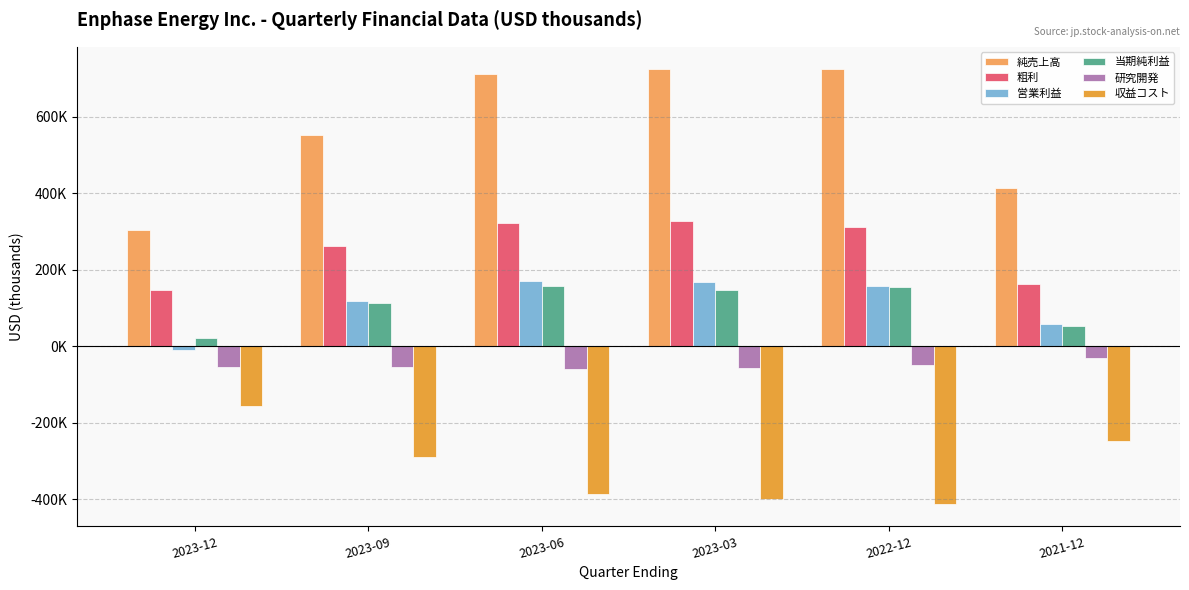

Does the chart contain stacked bars?

No